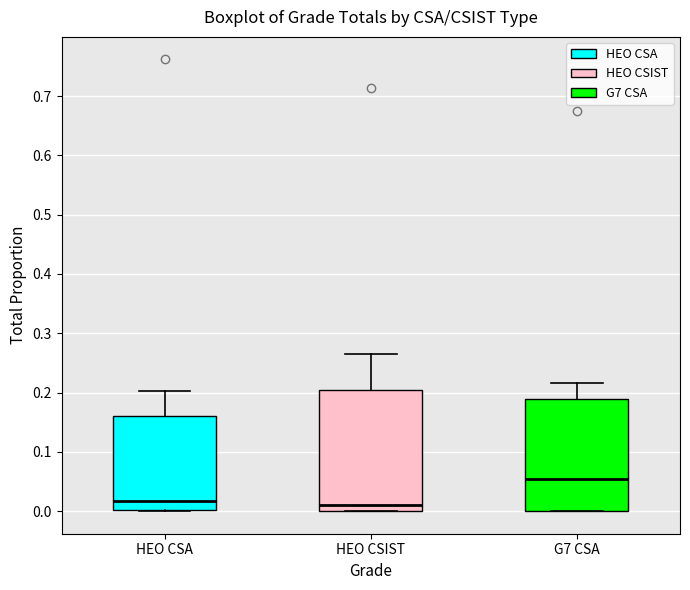

Where is the lower edge of the box for HEO CSIST on the y-axis? The values are not printed on the chart, so give them approximately, as read against the axis.

0.00